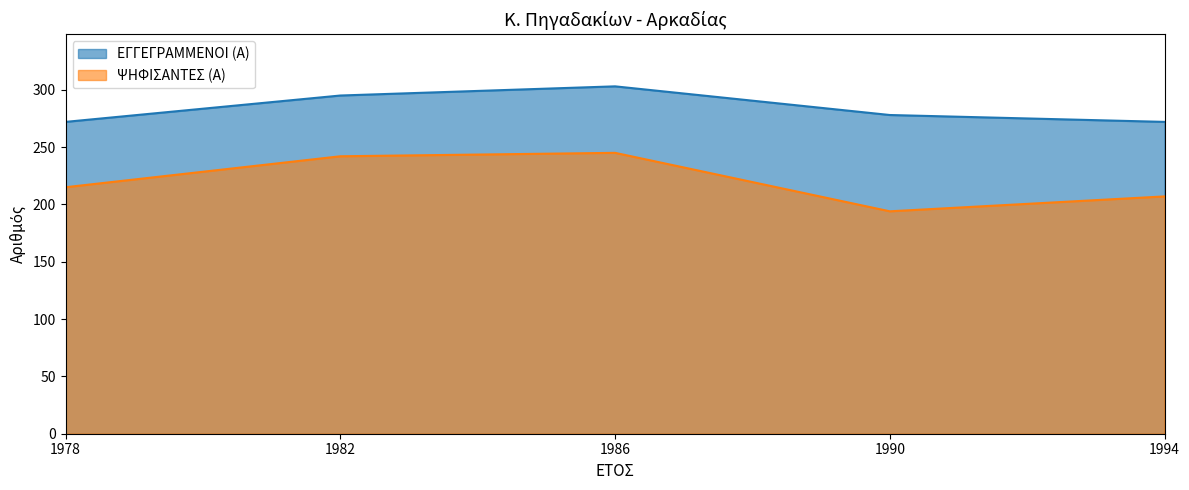

At which label does ΕΓΓΕΓΡΑΜΜΕΝΟΙ (Α) reach its peak?

1986